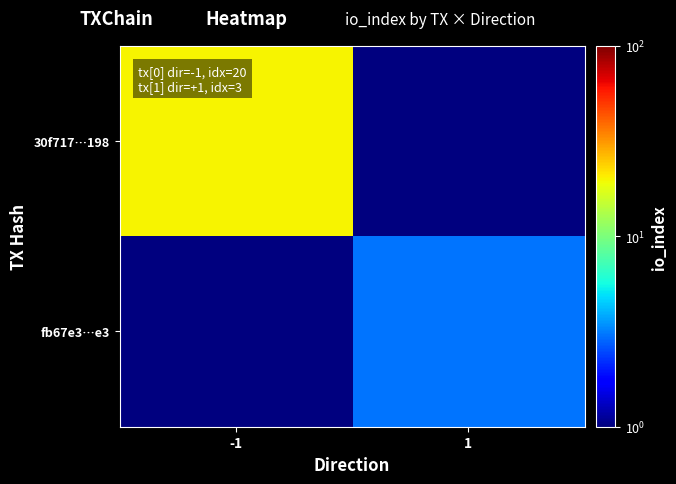

Reading left to right, what are all the values shown in this chart?

30f717…198: -1=20.0	1=0.0
fb67e3…e3: -1=0.0	1=3.0